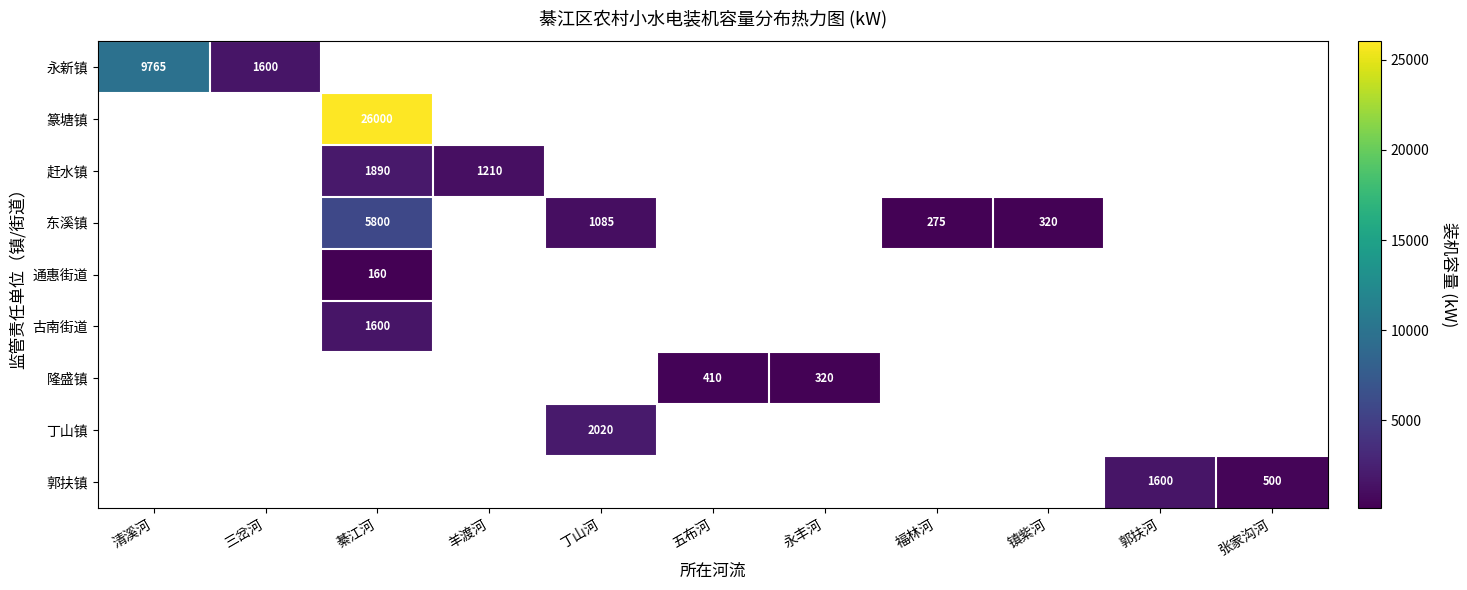

Rank the series by their maximum value, from highest to lowest.

篆塘镇, 永新镇, 东溪镇, 丁山镇, 赶水镇, 古南街道, 郭扶镇, 隆盛镇, 通惠街道